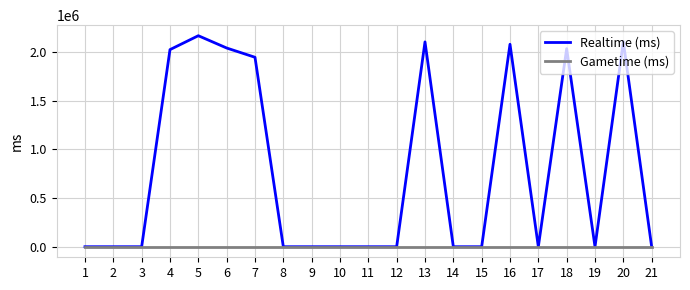

Is the value of Gametime (ms) at 2 greater than the value of Realtime (ms) at 5?

No